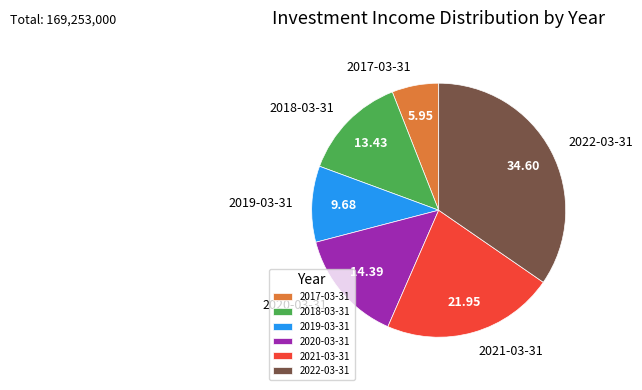

What is the ratio of the value at 2022-03-31 to the value at 2019-03-31?

3.6